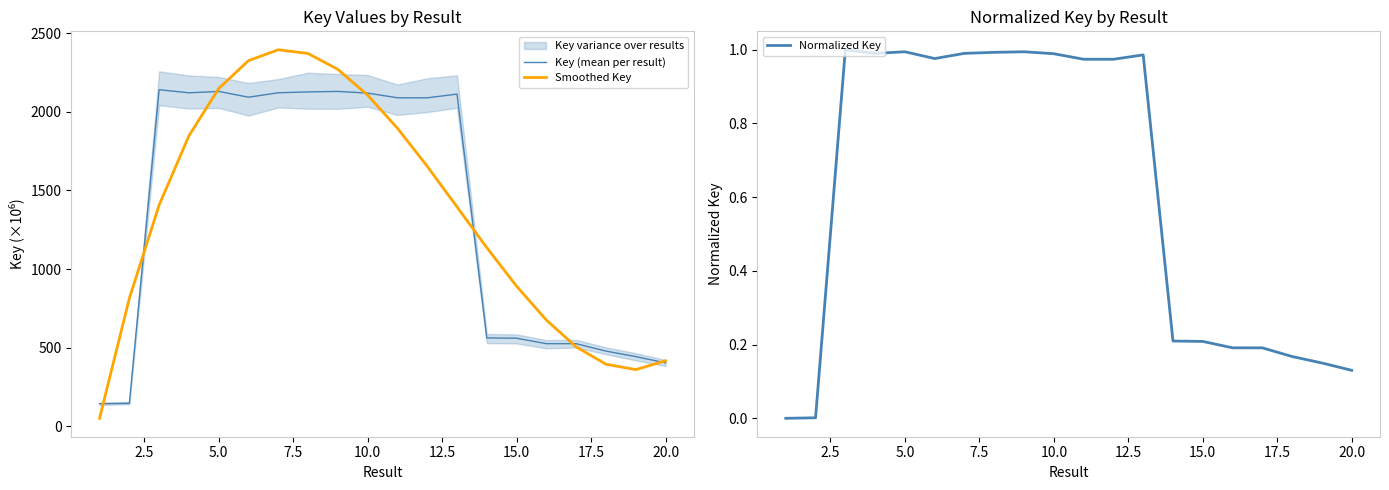

How many lines are shown in the chart?

3